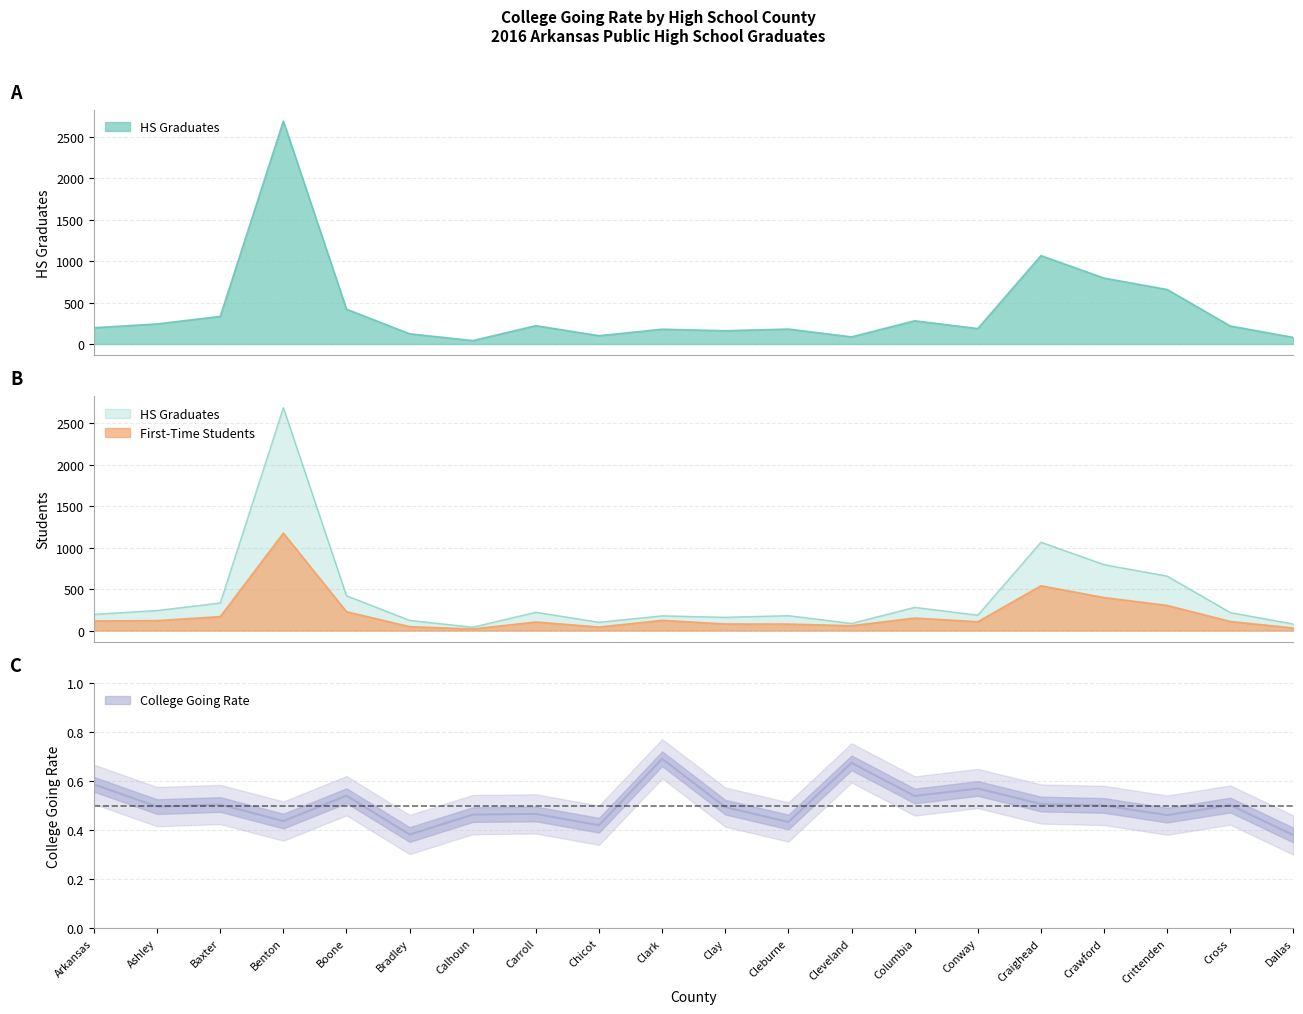

The HS Graduates series shows 627.6 at Craighead. True or false?

False